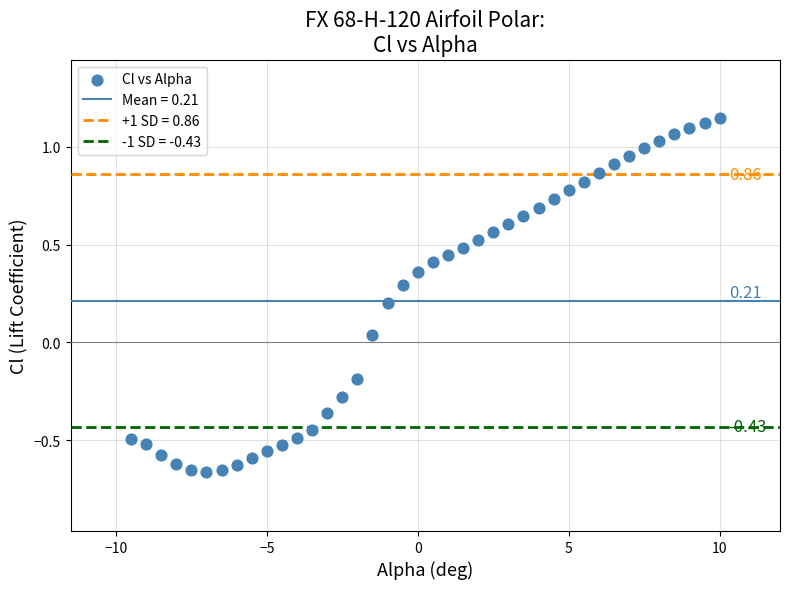

What is the range of X values (max minus min)?

19.5